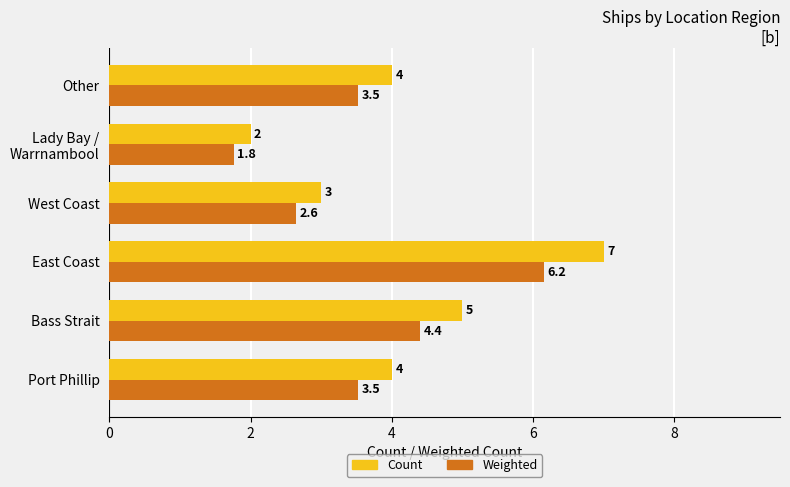

What is the smallest value displayed?

1.8